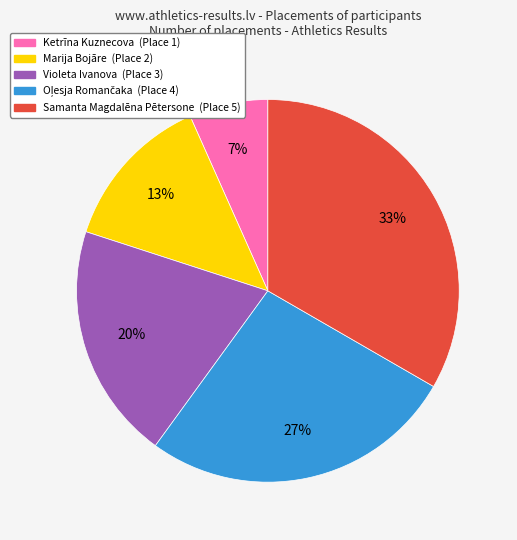

Which slice is the smallest?

Ketrīna Kuznecova